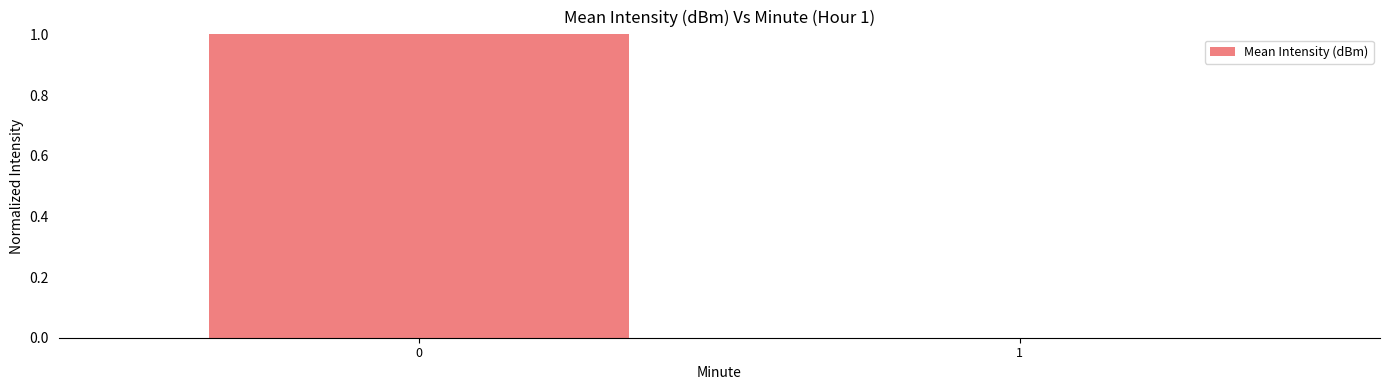

How many categories are shown in the chart?

2